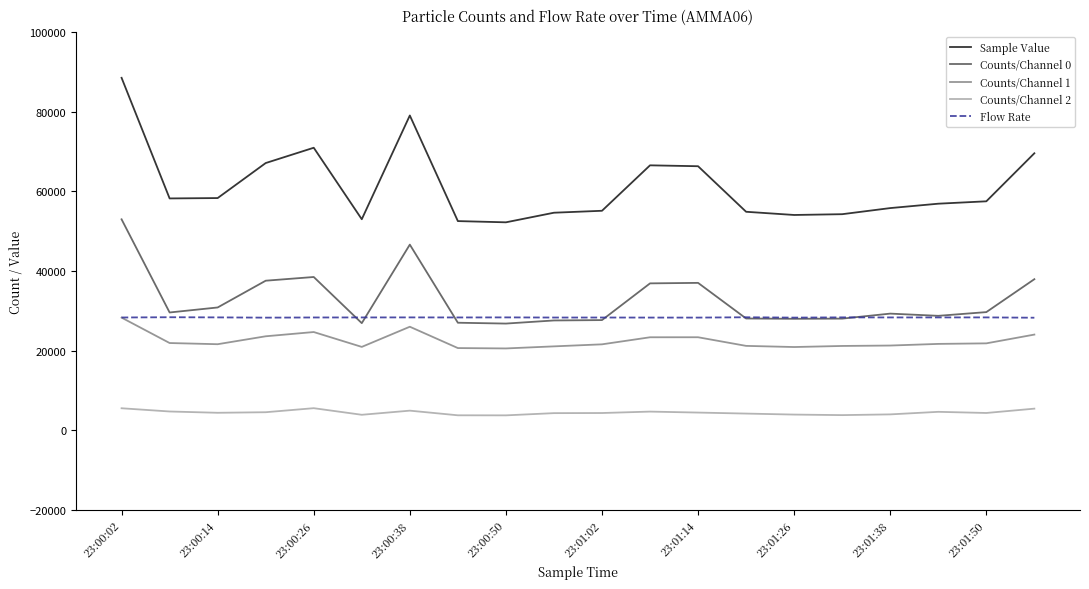

Which series has the largest range (max minus min)?

Sample Value